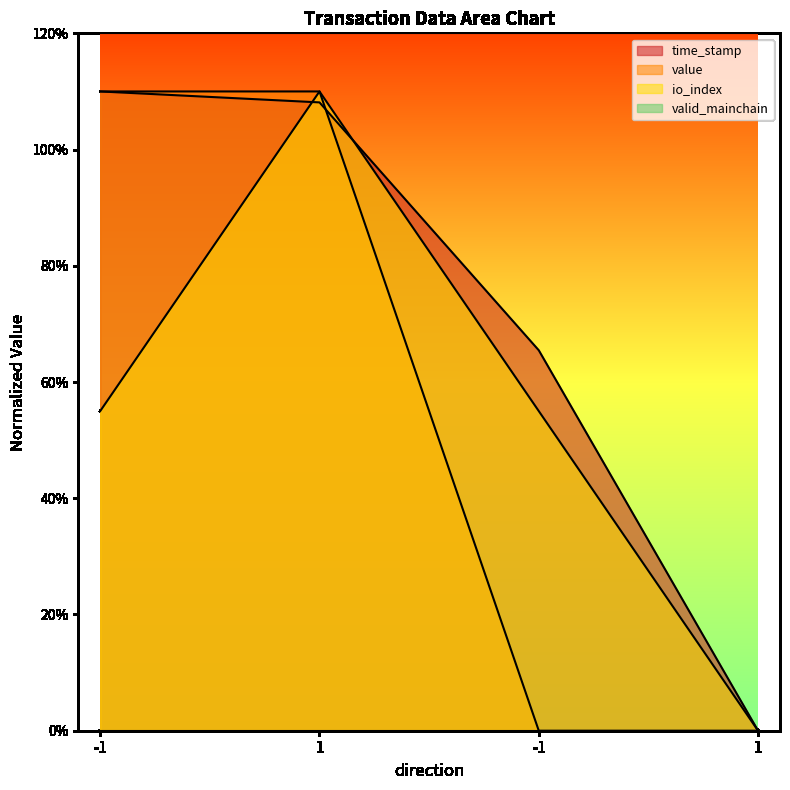

What is the difference between the second highest and minimum values in the value series?

1100000000.0